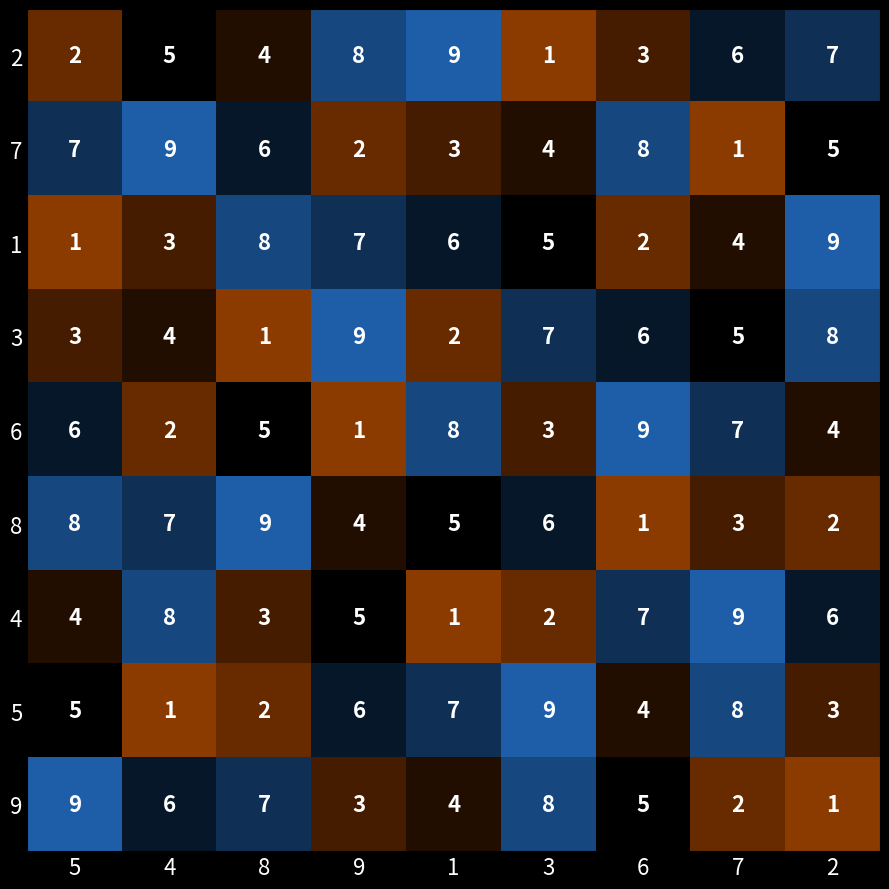

How many values in the 3 series are below 5?

4